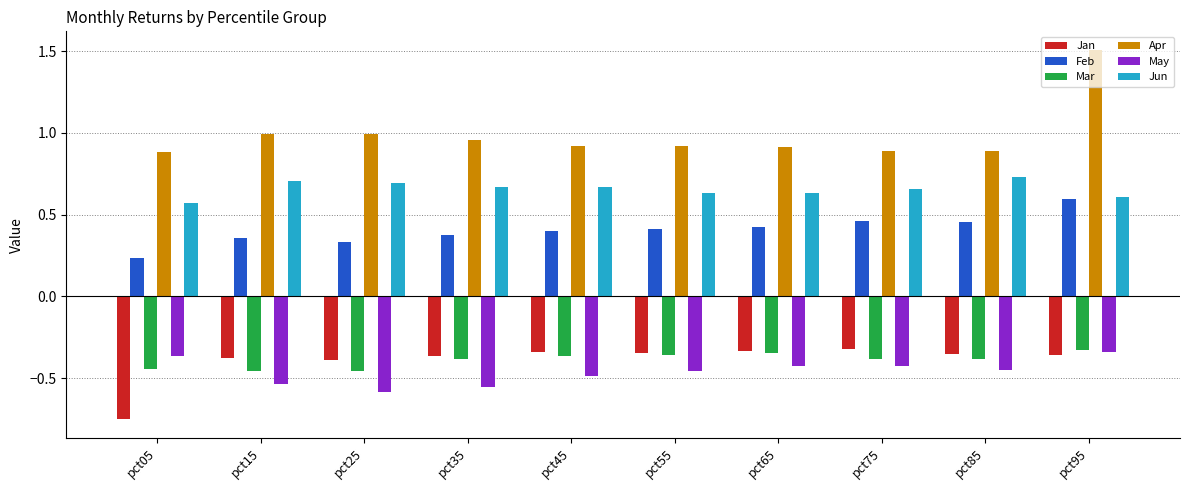

Count the number of data series in this chart.

6